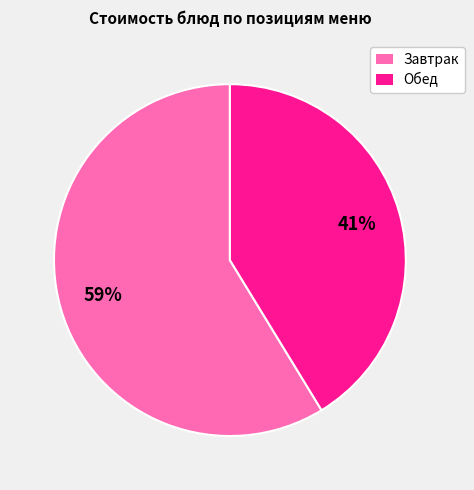

Is there a majority slice in this chart?

Yes